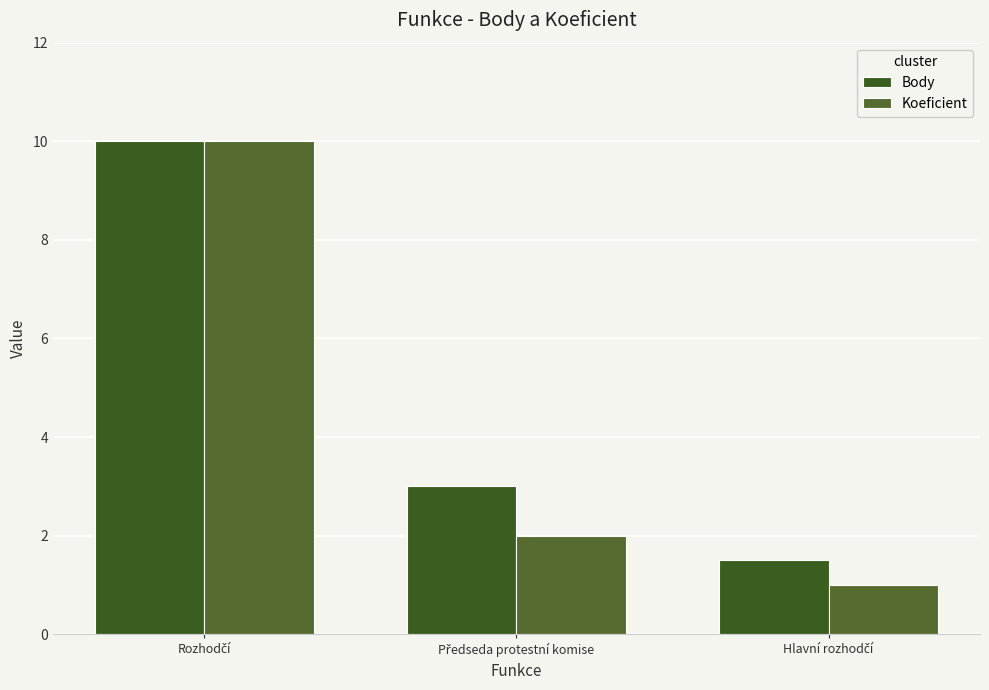

What value does the Koeficient series have at Předseda protestní komise?

2.0